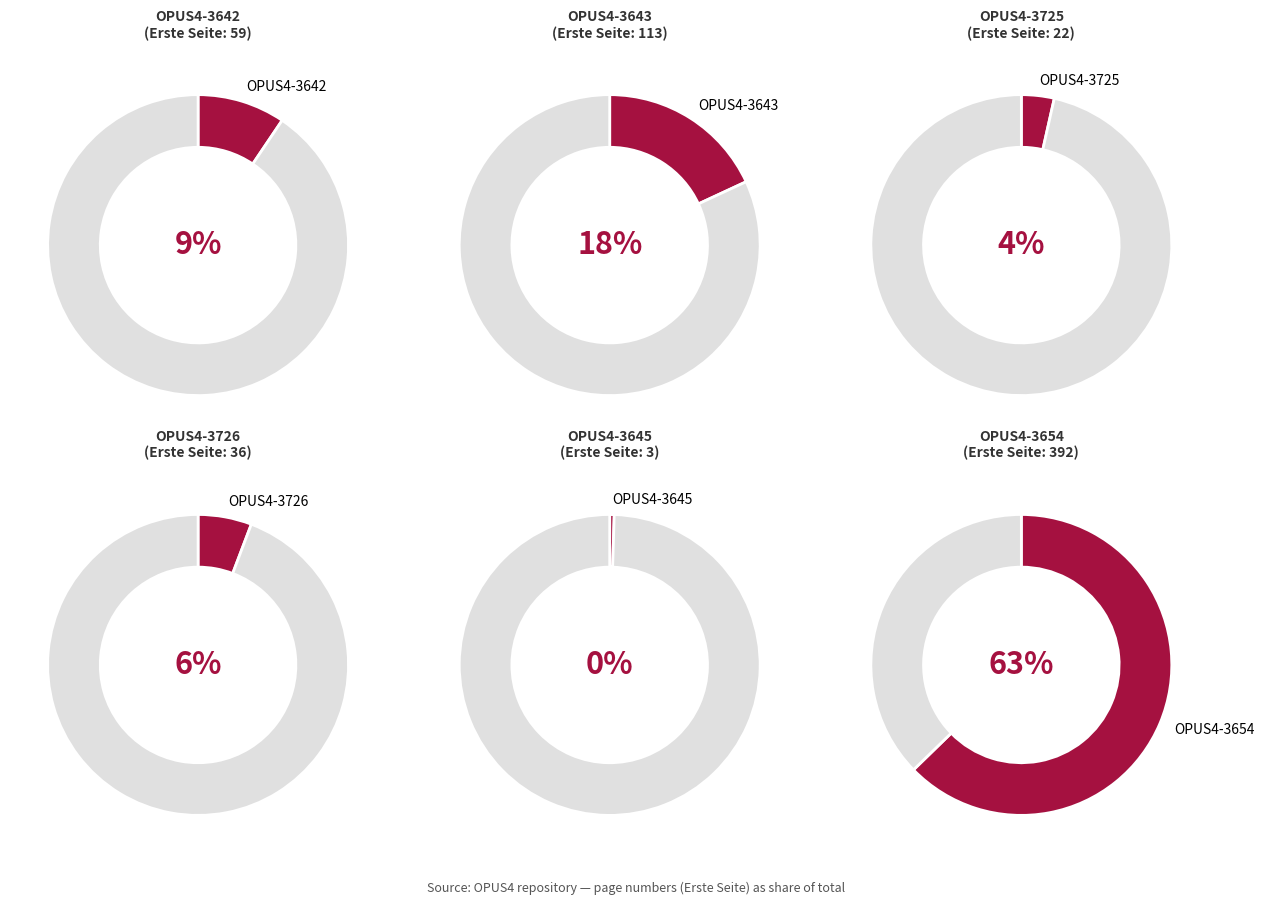

Does OPUS4-3642 account for over 50% of the chart?

No